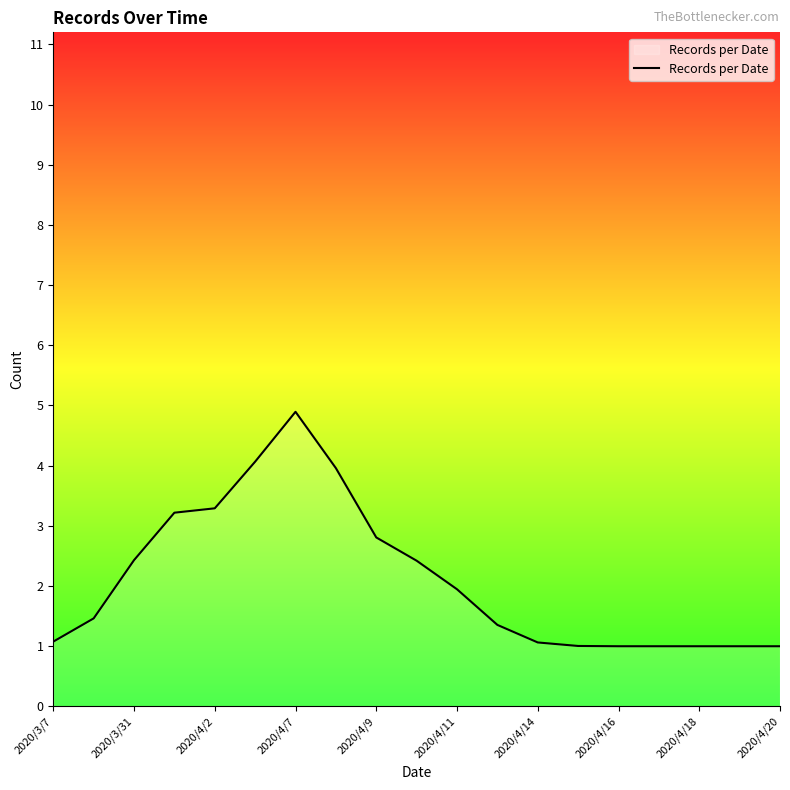

What is the greatest value displayed?

4.9